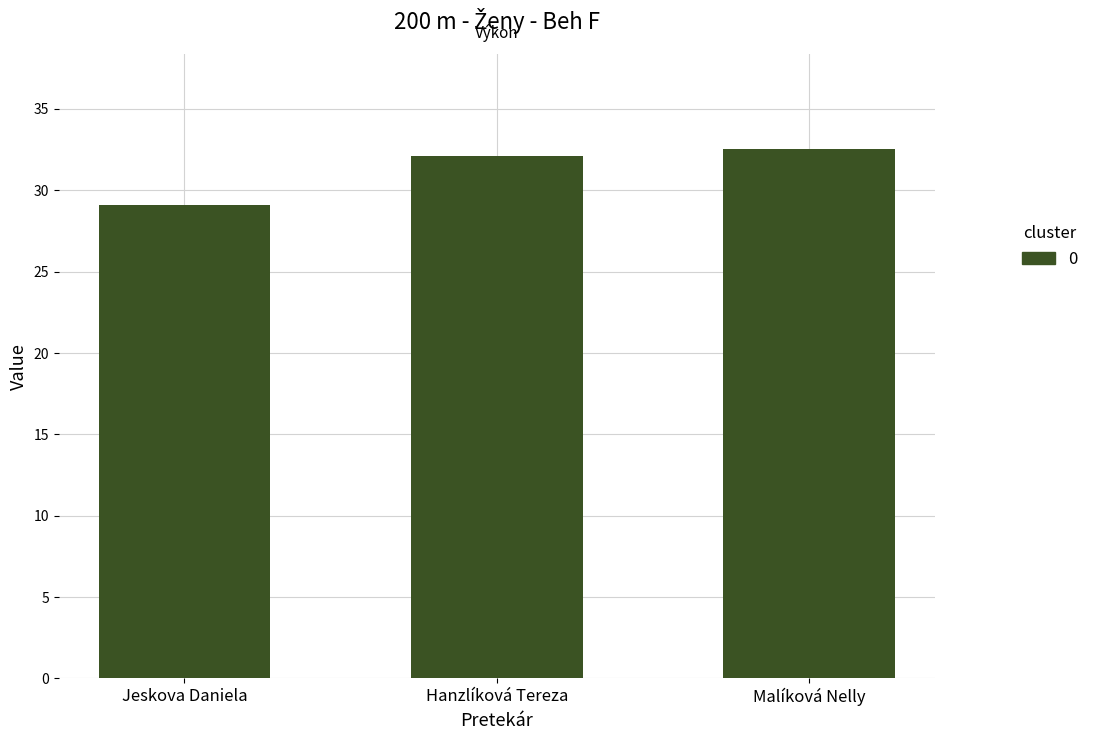

At which label does the data first exceed 32?

Hanzlíková Tereza